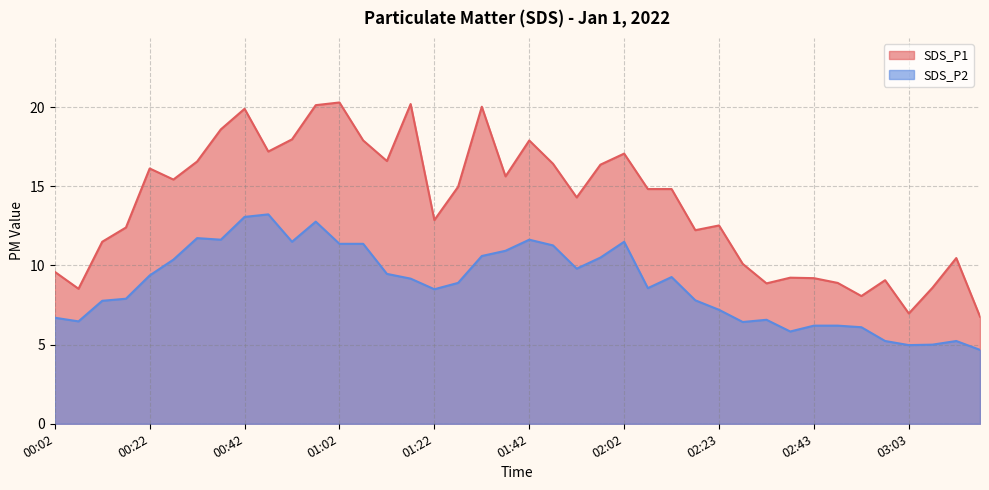

Does the chart have visible grid lines?

Yes